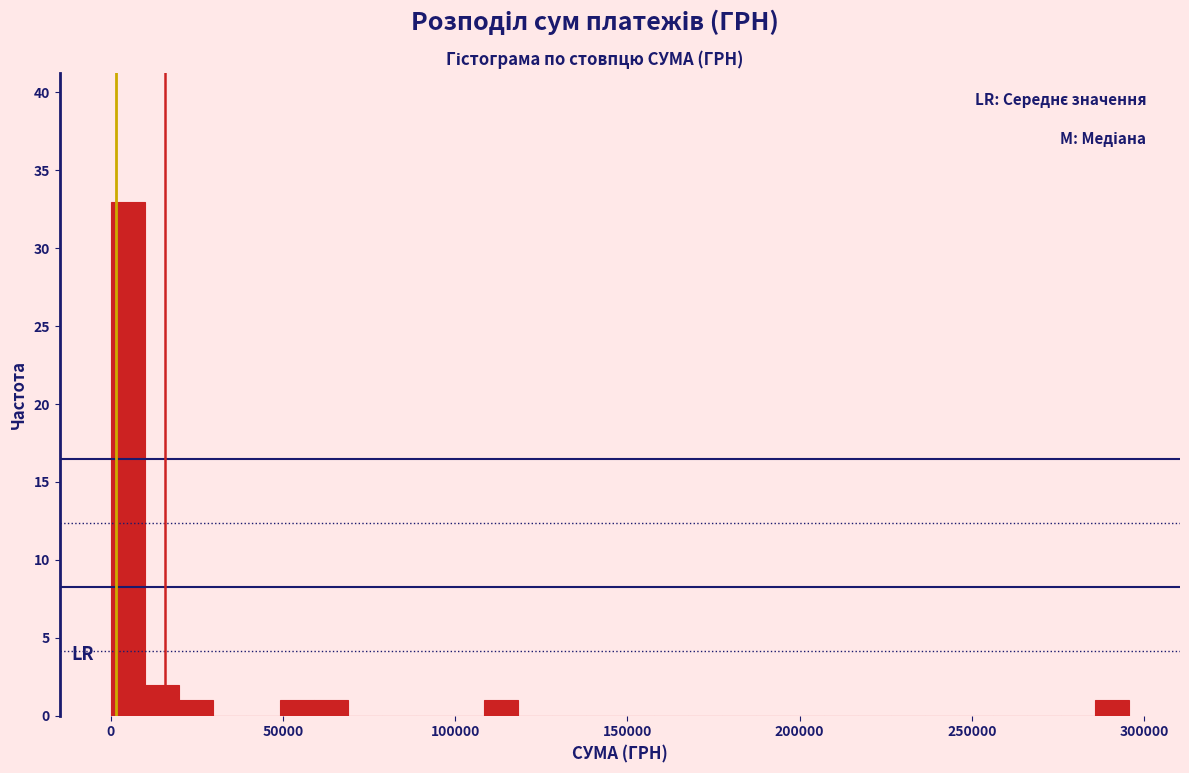

Around what value on the x-axis is the tallest bar? Give the approximate position of its centre, as read against the axis.

5000